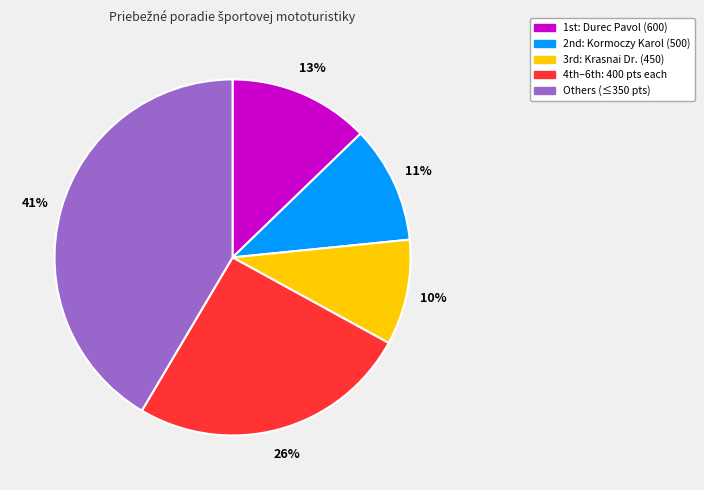

How many segments does this pie chart have?

5